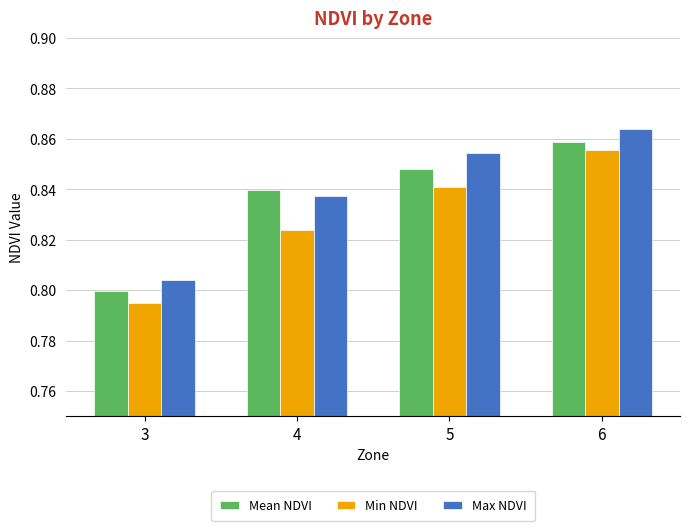

Is it true that Mean NDVI equals 1.1 at 3?

False